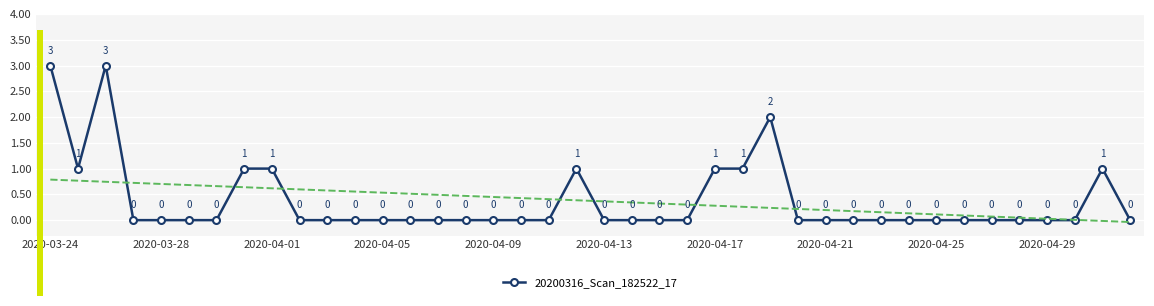

Reading left to right, list all the values displayed in this chart.

3	1	3	0	0	0	0	1	1	0	0	0	0	0	0	0	0	0	0	1	0	0	0	0	1	1	2	0	0	0	0	0	0	0	0	0	0	0	1	0